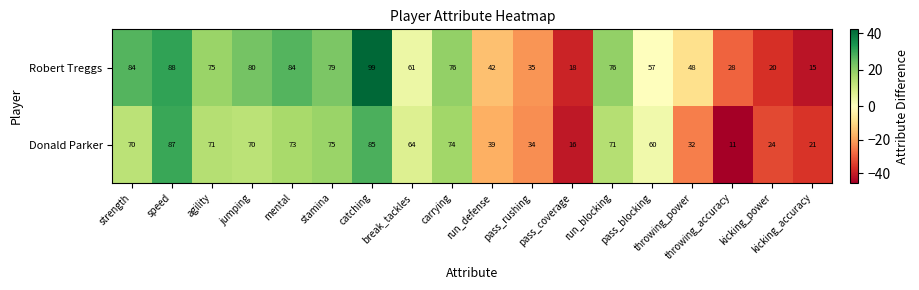

Rank the series by their maximum value, from lowest to highest.

Donald Parker, Robert Treggs